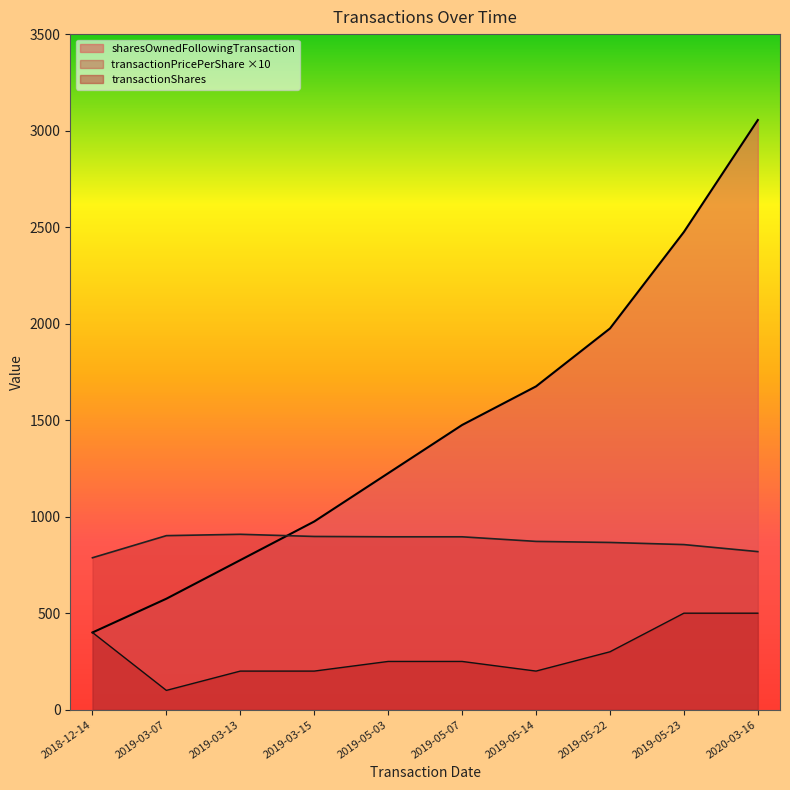

What is the difference between the transactionPricePerShare values at 2019-05-23 and 2019-05-22?

11.0